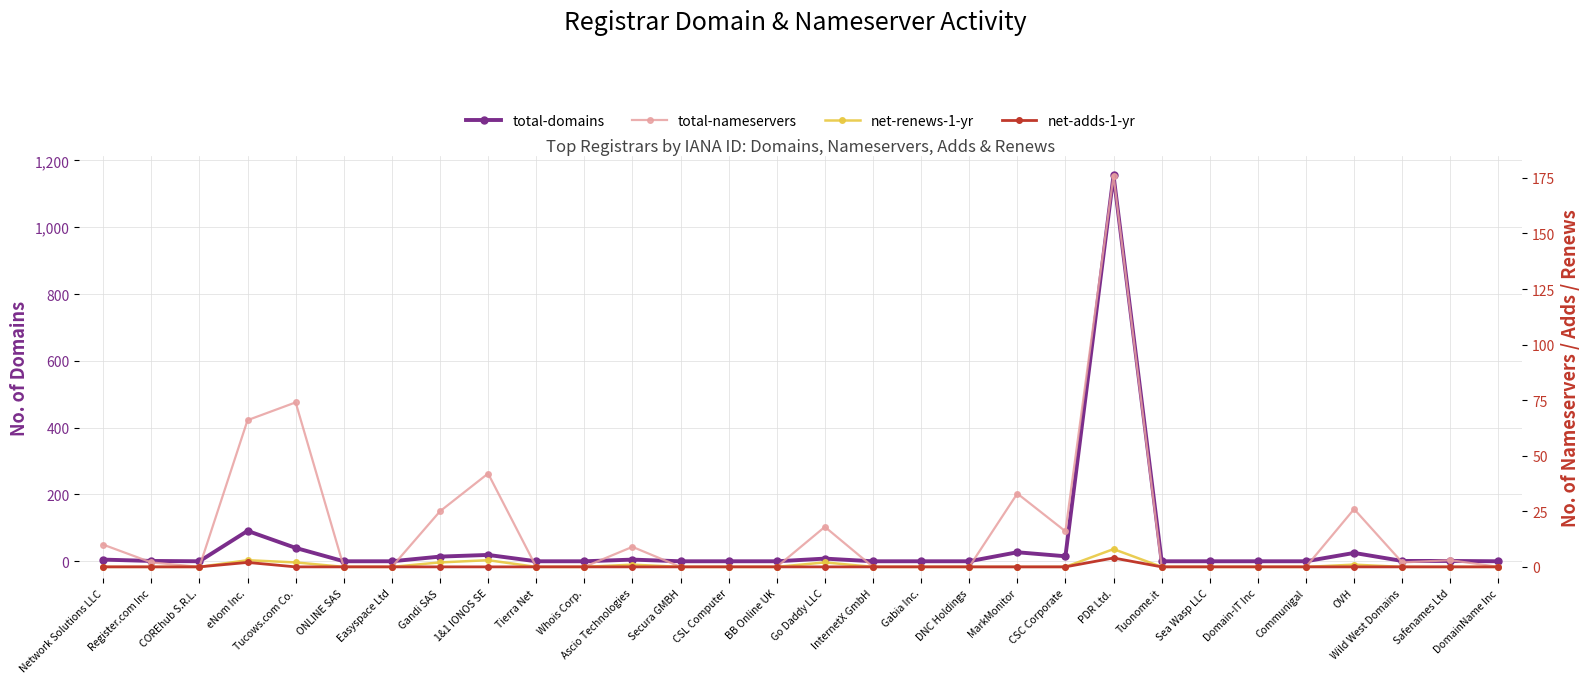

What is the highest value of the total-nameservers series?

176